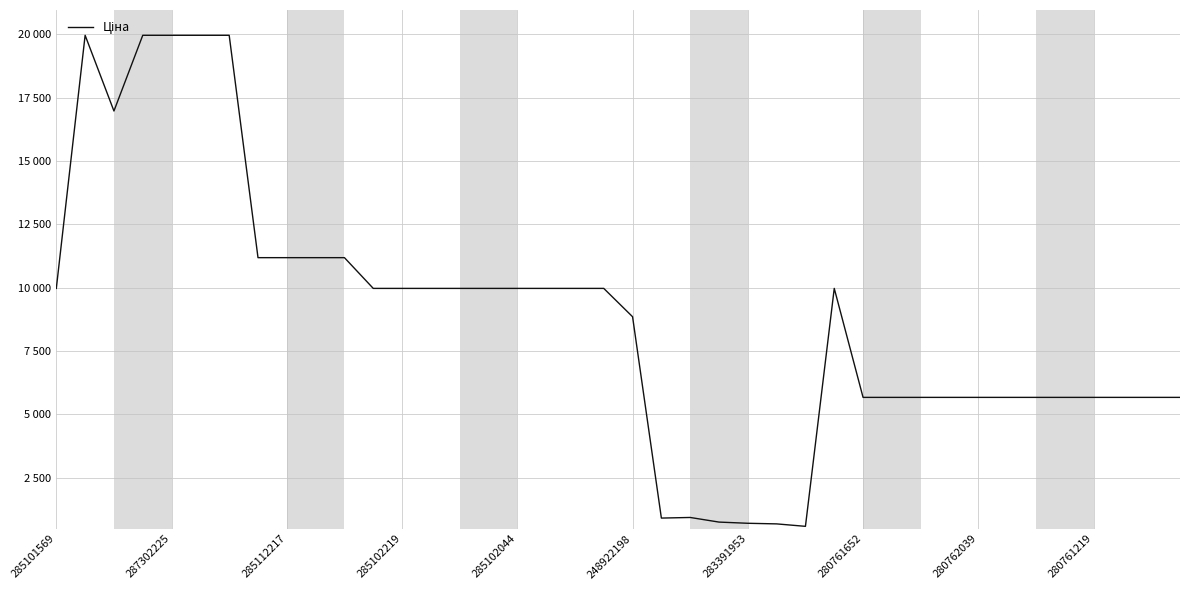

What is the minimum value shown in the chart?

584.4